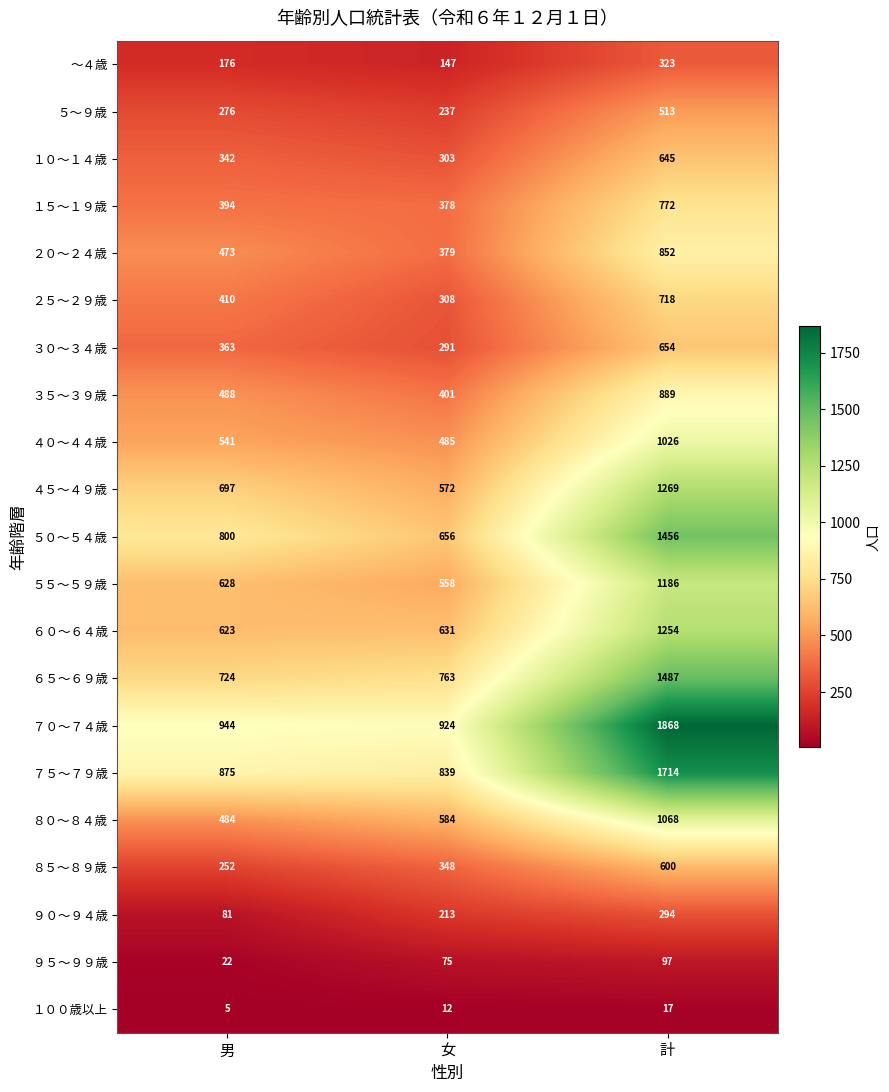

Where is １００歳以上 nearest to the value 11?

女